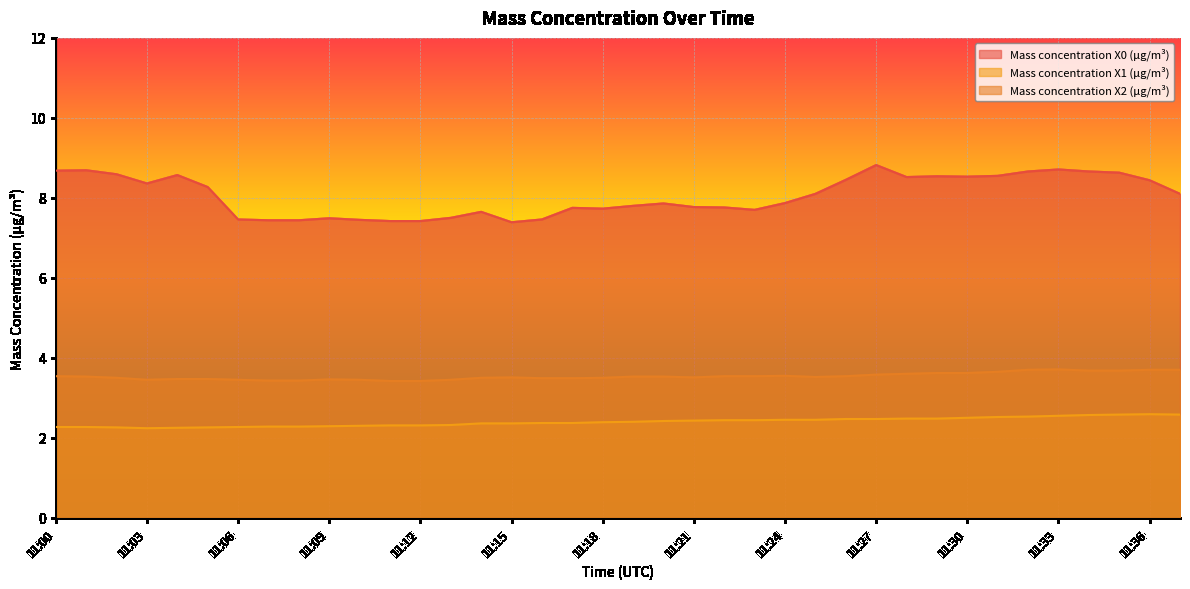

What is the spread (max minus min) of values at 11:37?

5.5